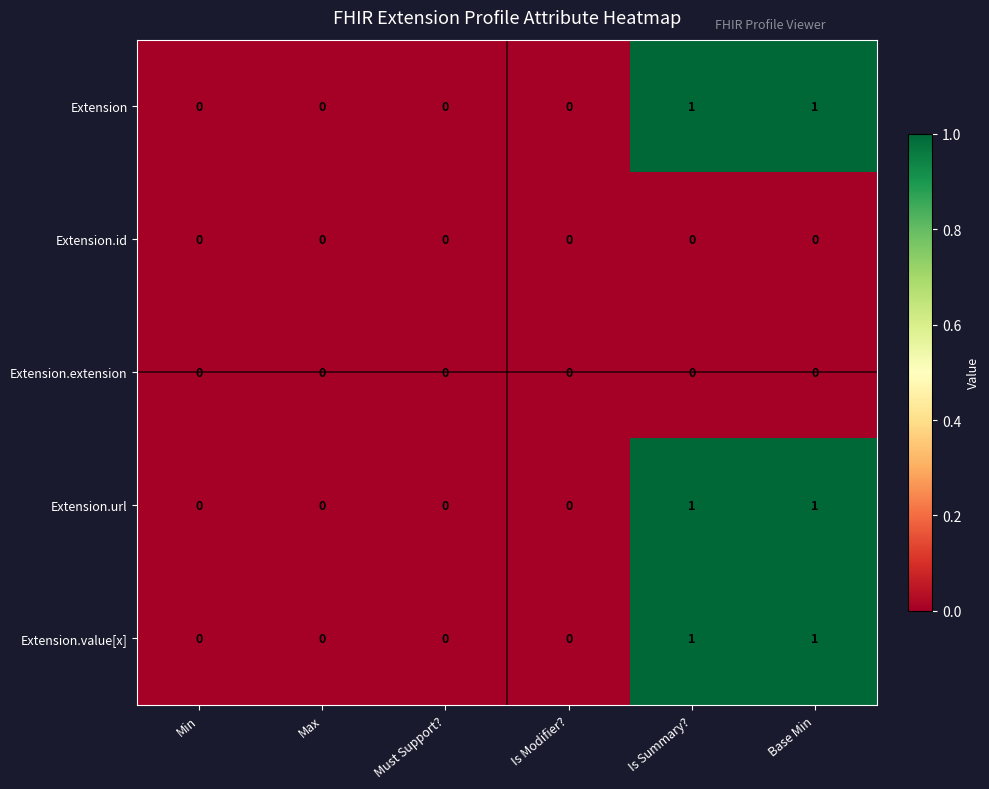

How many data points does each series have?

6